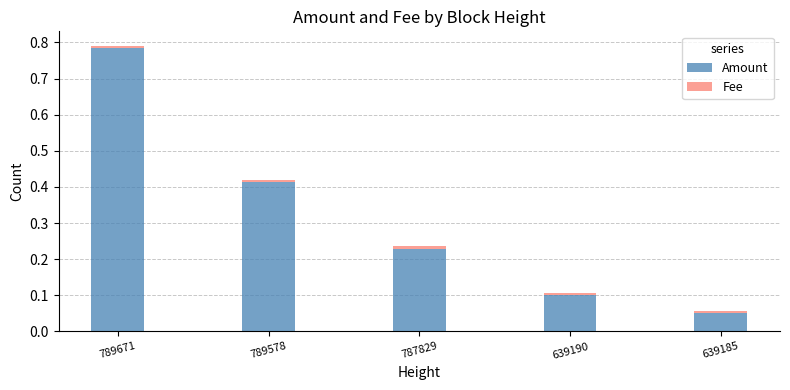

How many series are shown in this chart?

2